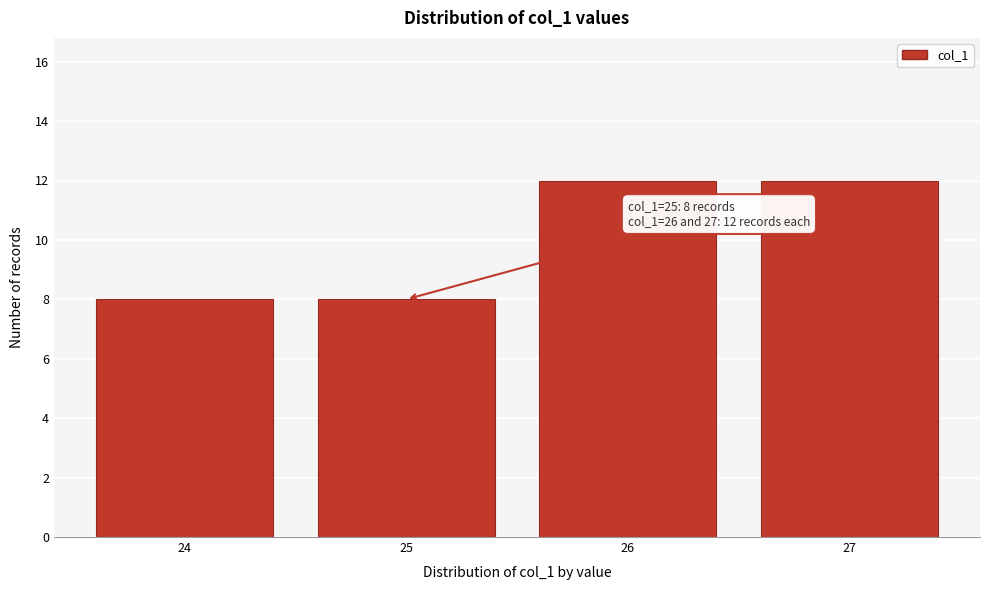

Reading right to left, list all the values displayed in this chart.

12	12	8	8